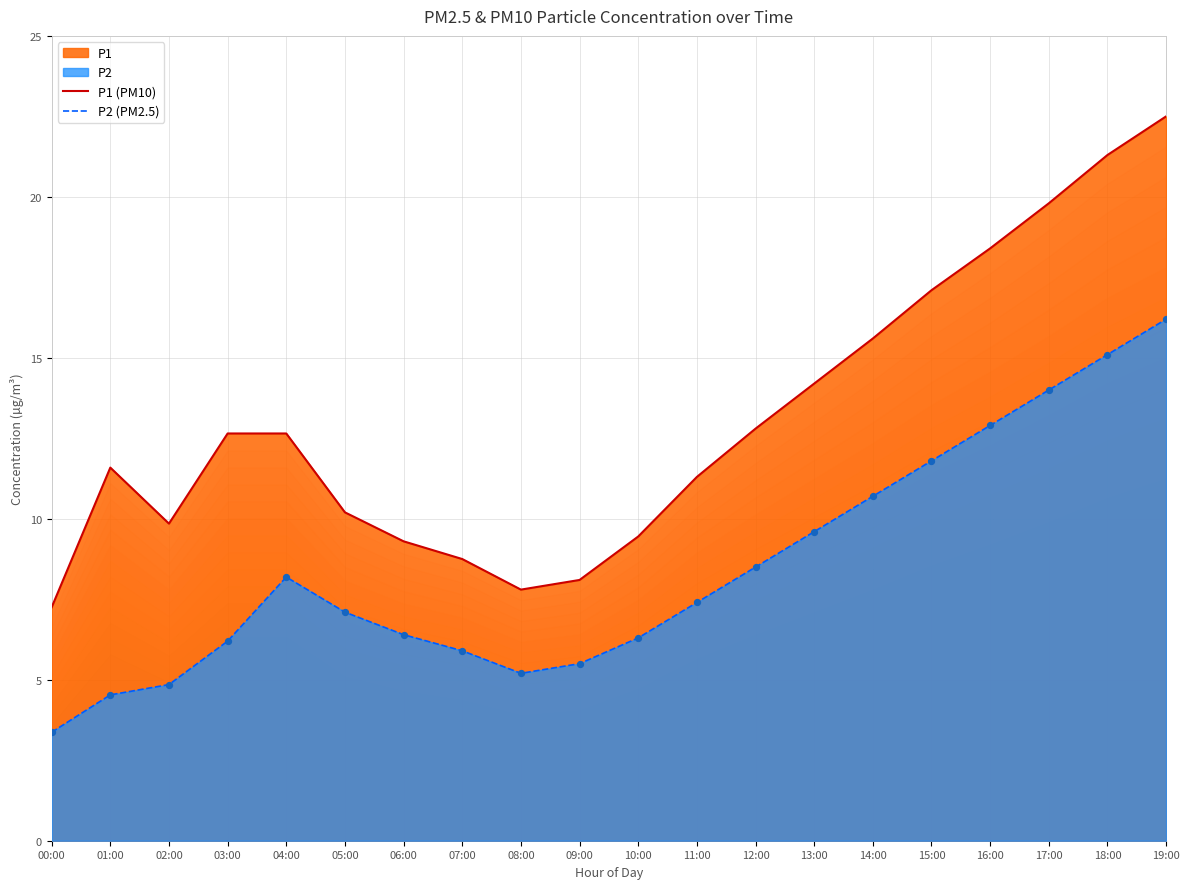

What are all the series names shown in the legend?

P1 (PM10), P2 (PM2.5)